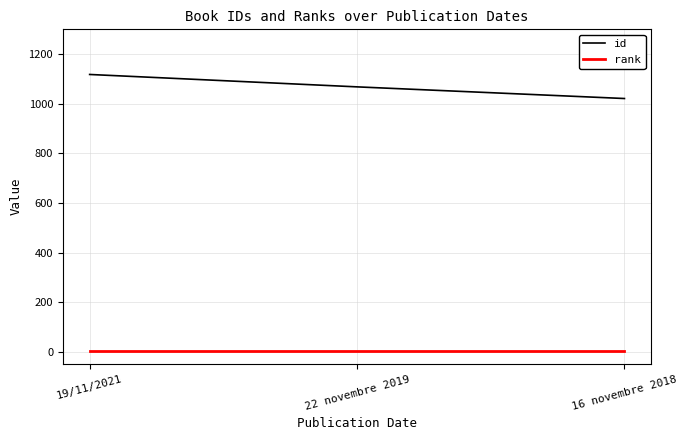

The value of id at 19/11/2021 is 1118. True or false?

True